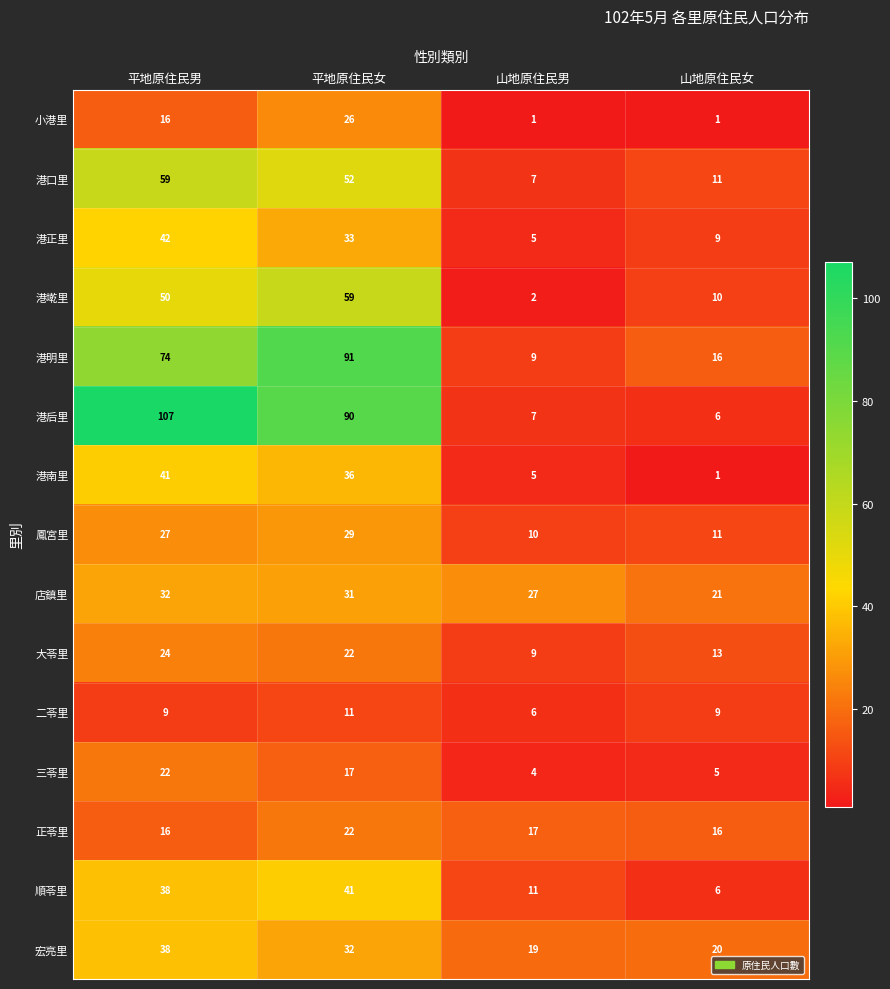

What is the difference between the 港明里 values at 山地原住民女 and 平地原住民女?

75